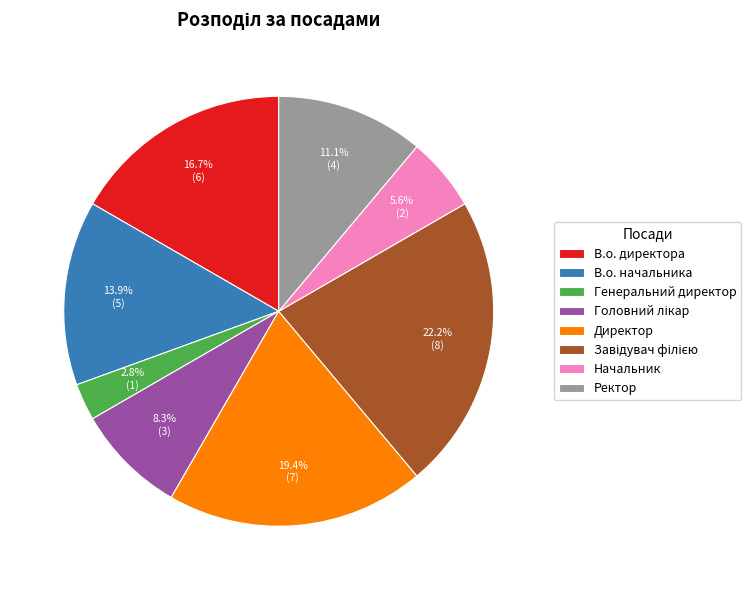

What is the total percentage of Директор and В.о. директора?

36.1%